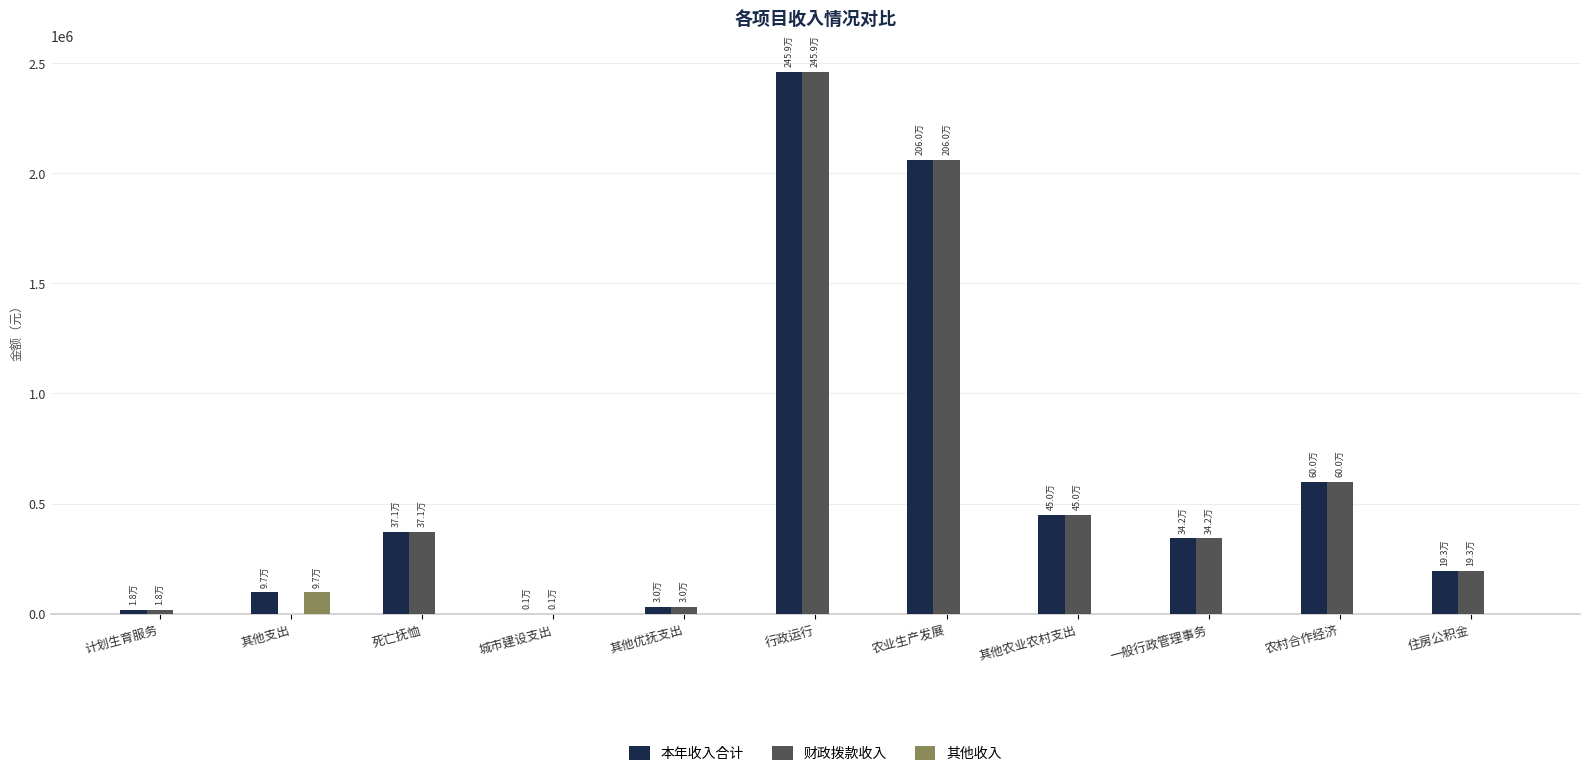

The 其他收入 series shows 0.0 at 农村合作经济. True or false?

True